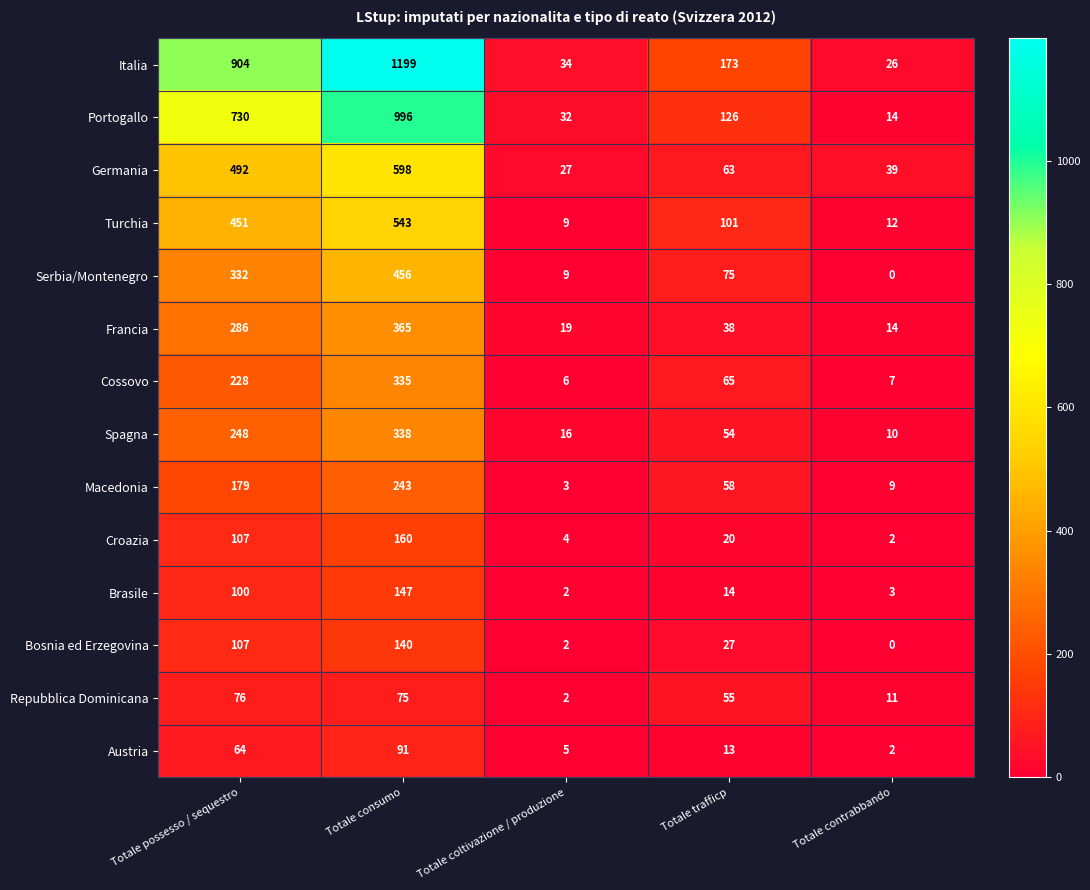

What is the average value of the Turchia series?

223